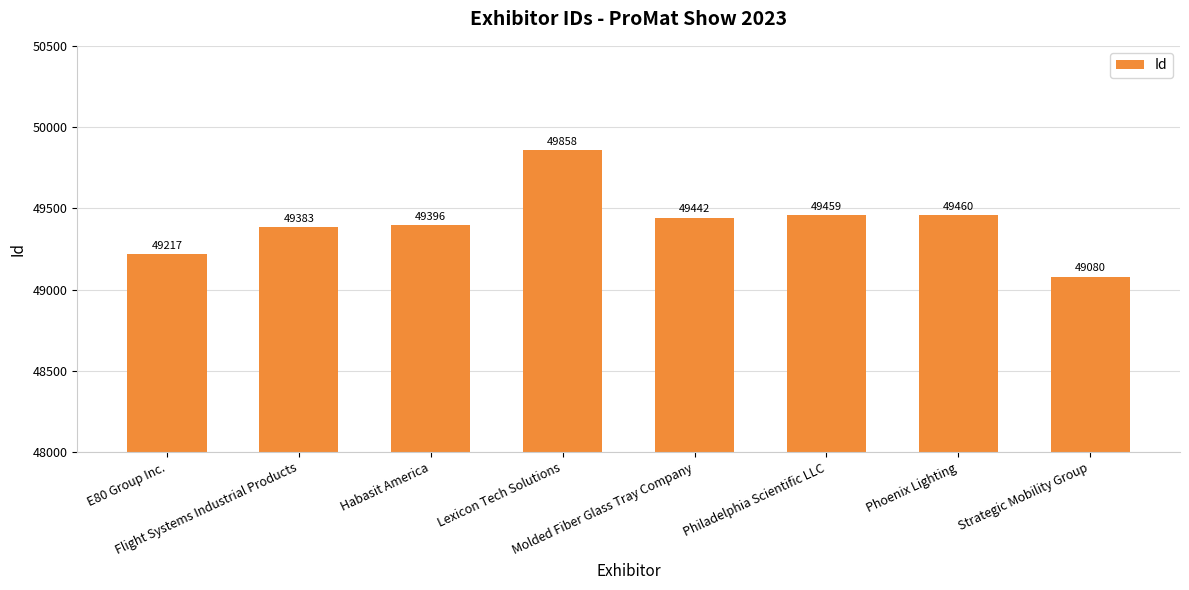

What is the value of the 7th bar from the left?

49460